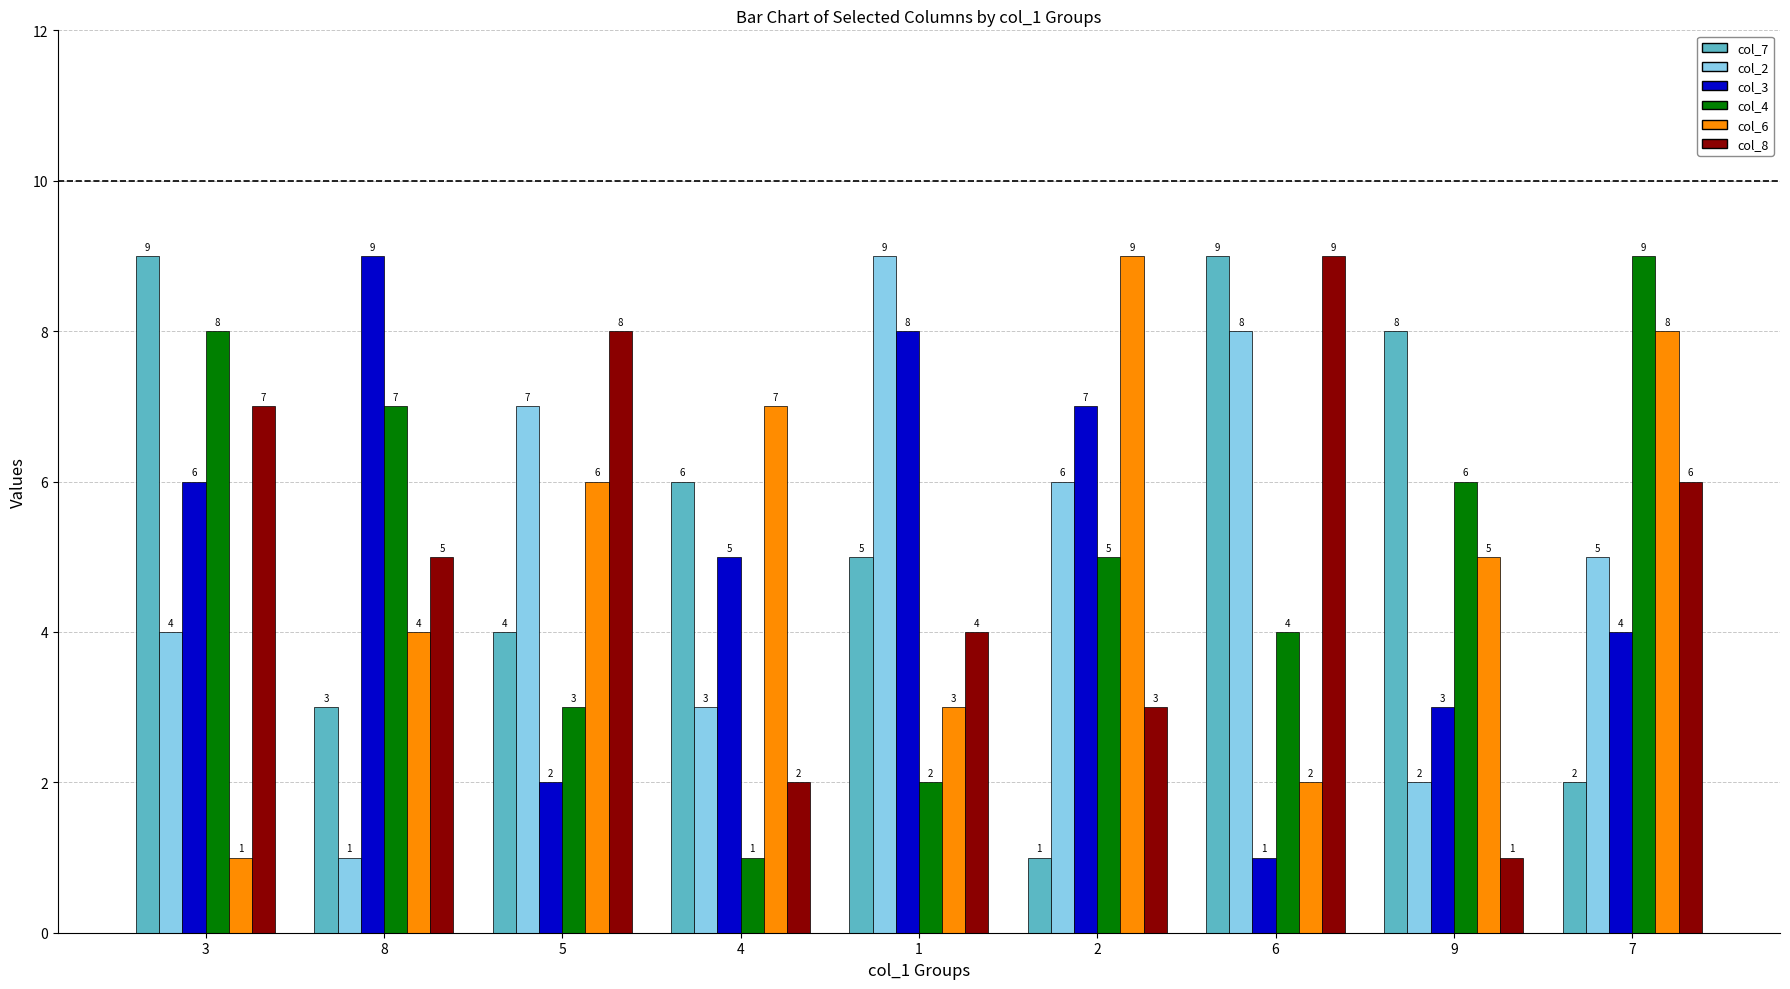

What is the highest value of the col_3 series?

9